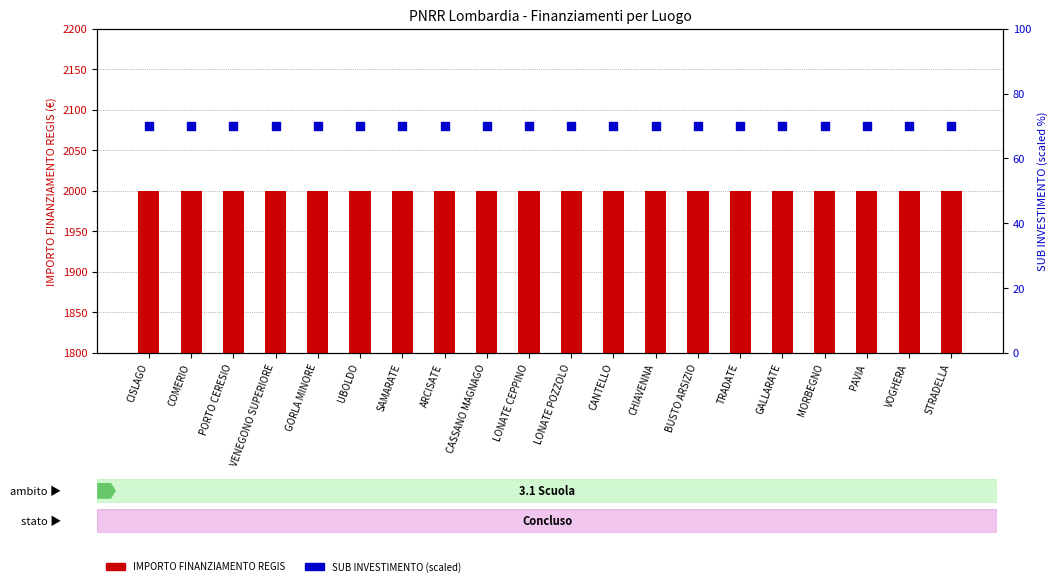

What is the total value across all series at PORTO CERESIO?

2070